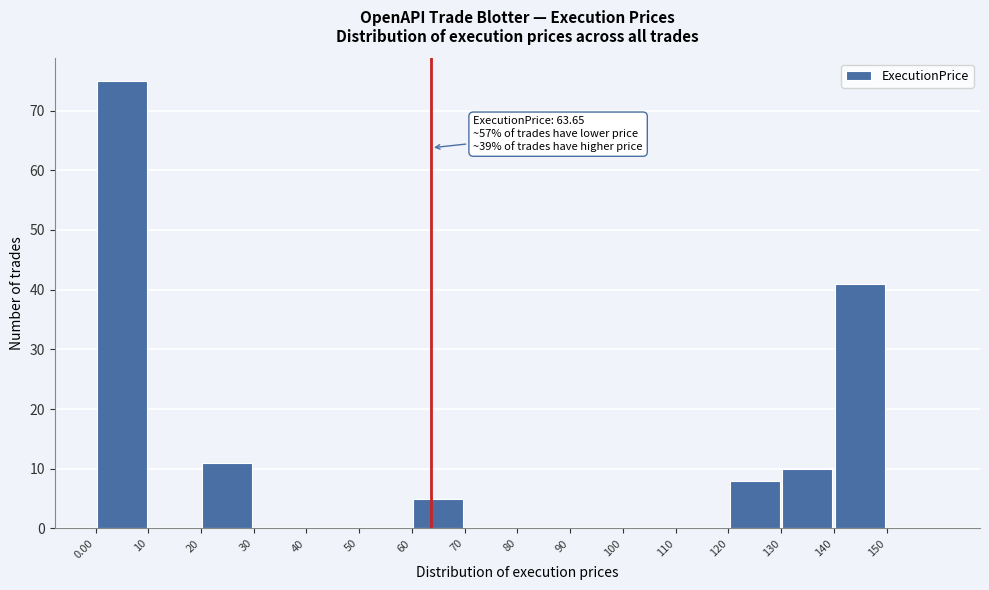

Which range on the x-axis has the tallest bar?

0 to 10